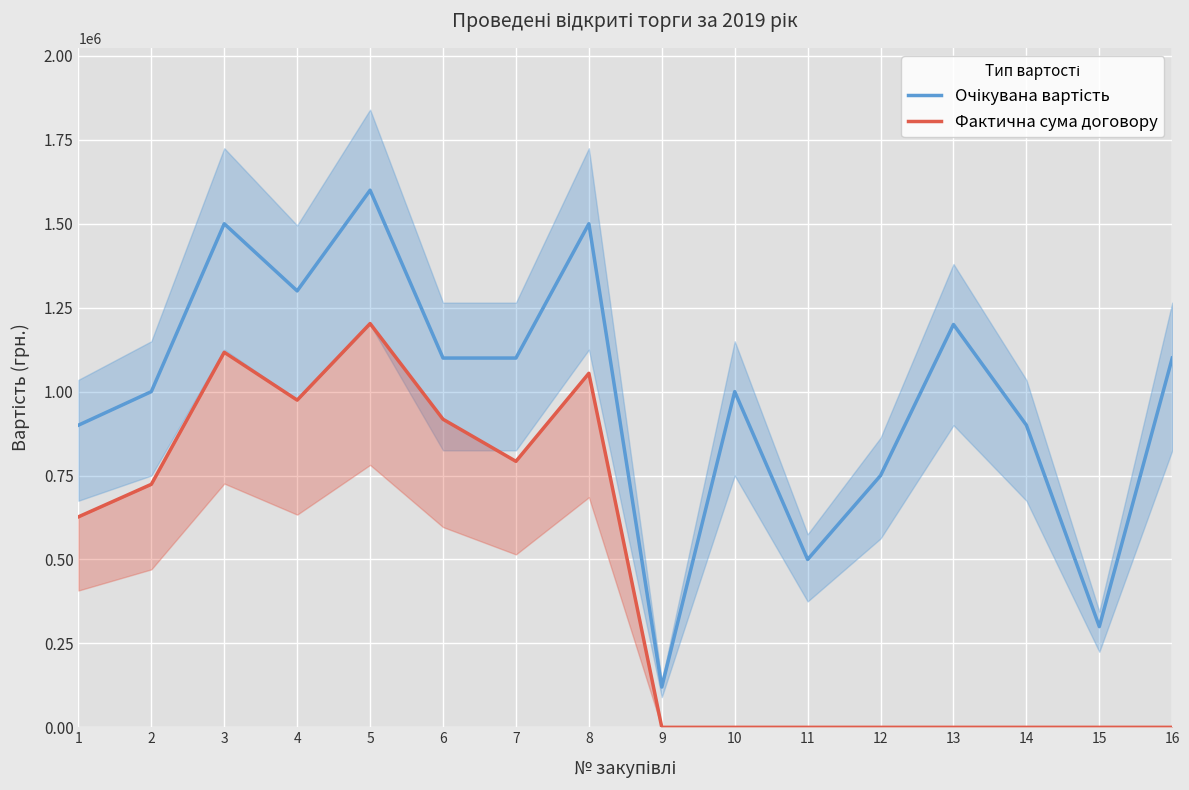

True or false: Очікувана вартість and Фактична сума договору intersect in this chart.

False